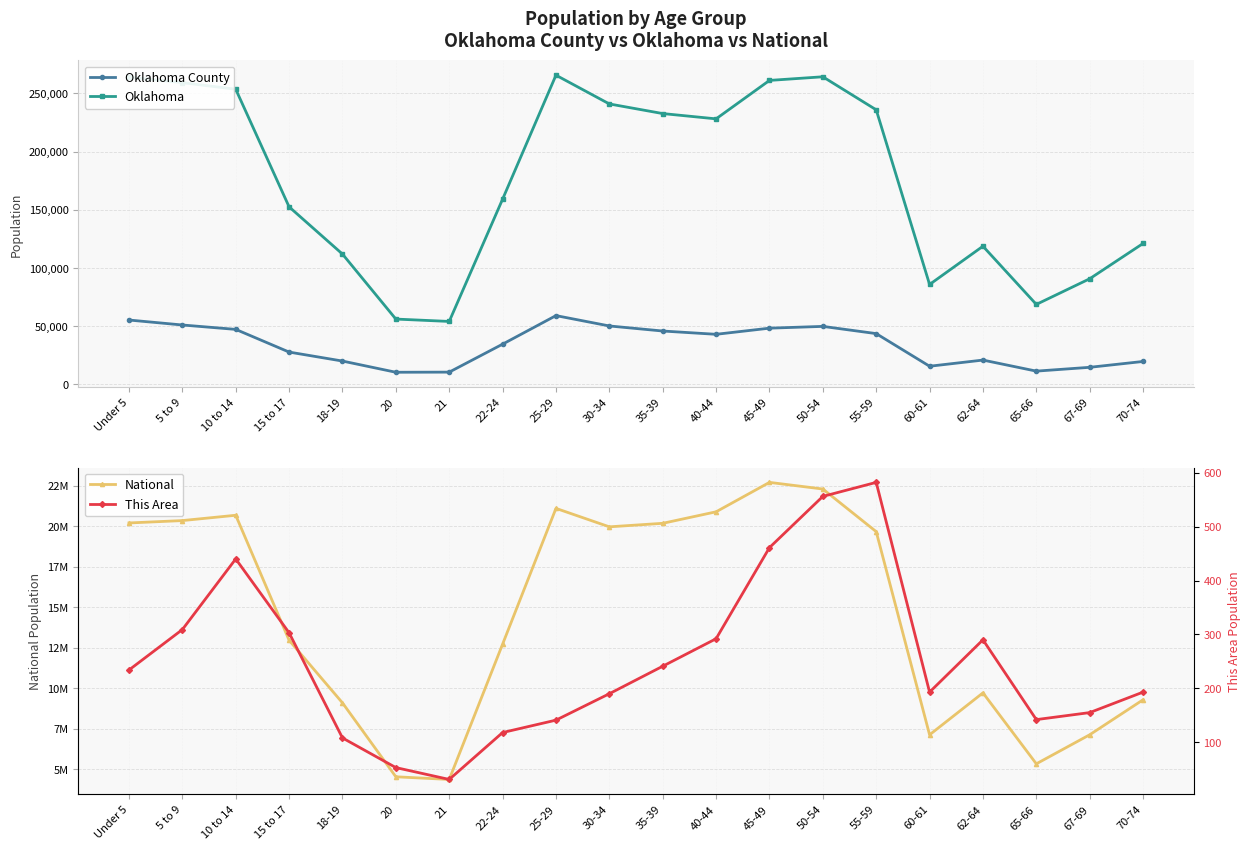

Reading left to right, list all the values displayed in this chart.

Oklahoma County: 55245	50978	47198	27697	19977	10345	10456	34494	59045	50144	45796	42969	48246	49777	43568	15520	20821	11316	14594	19626
Oklahoma: 264126	259336	253664	152540	111944	56068	54032	159142	265737	241018	232742	228195	261242	264369	235969	85815	118698	68668	90724	121075
National: 20201362	20348657	20677194	12954254	9086089	4519129	4354294	12712576	21101849	19962099	20179642	20890964	22708591	22298125	19664805	7113727	9704197	5319902	7115361	9278166
This Area: 234	309	440	303	108	53	31	118	141	190	241	292	461	556	582	193	290	142	155	193